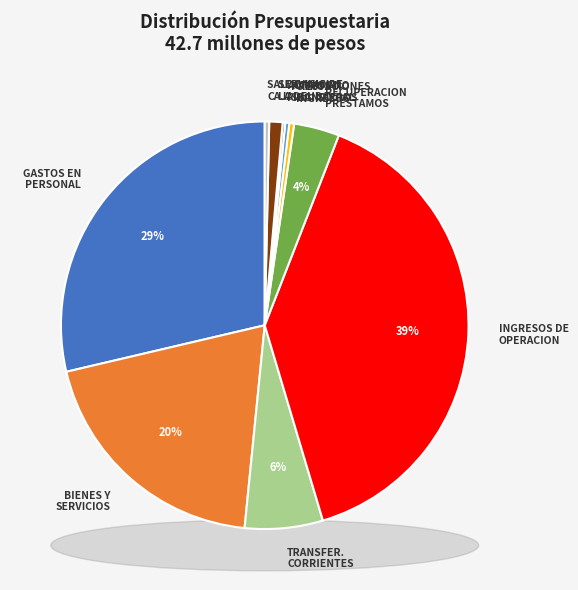

What is the change in value from OTROS INGRESOS CORRIENTES to ADQUISICION DE ACTIVOS NO FINANCIEROS?

-75148